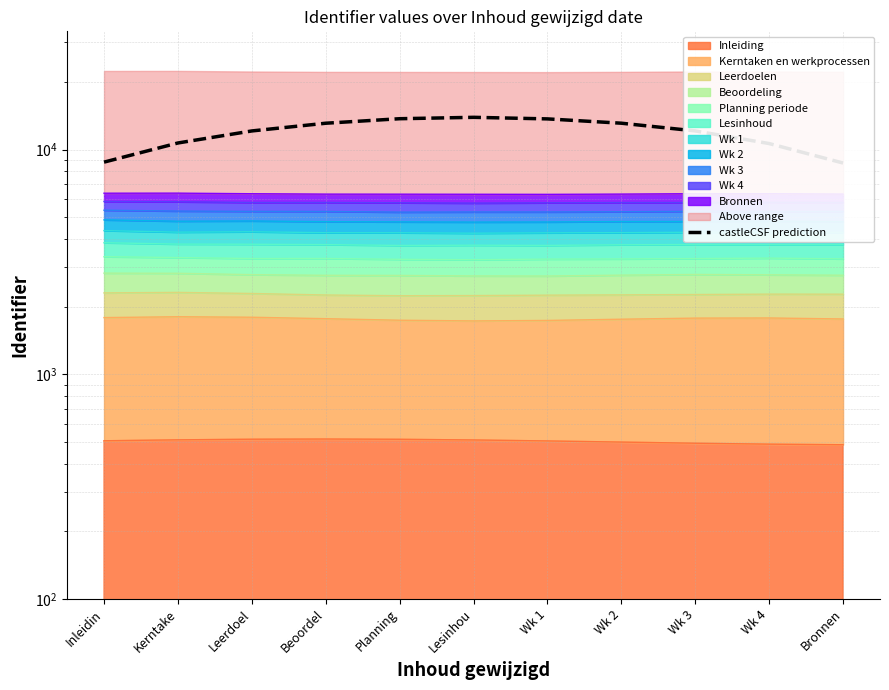

Reading left to right, what are all the values shown in this chart?

8796.2	10703.0	12108.6	13104.4	13724.9	13922.4	13700.1	13107.6	12111.6	10640.0	8716.5